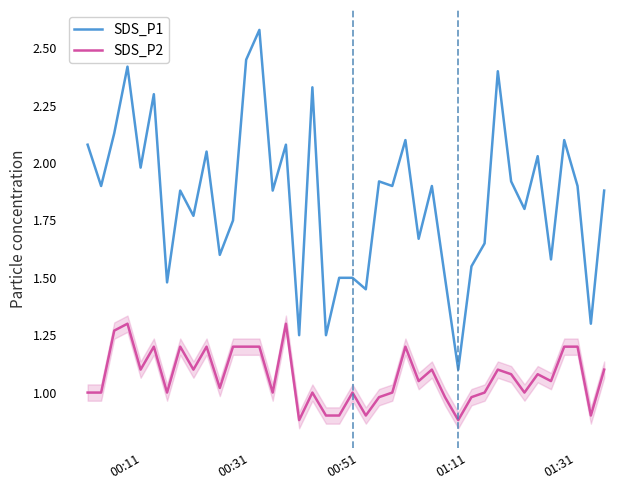

Which series has the largest range (max minus min)?

SDS_P1